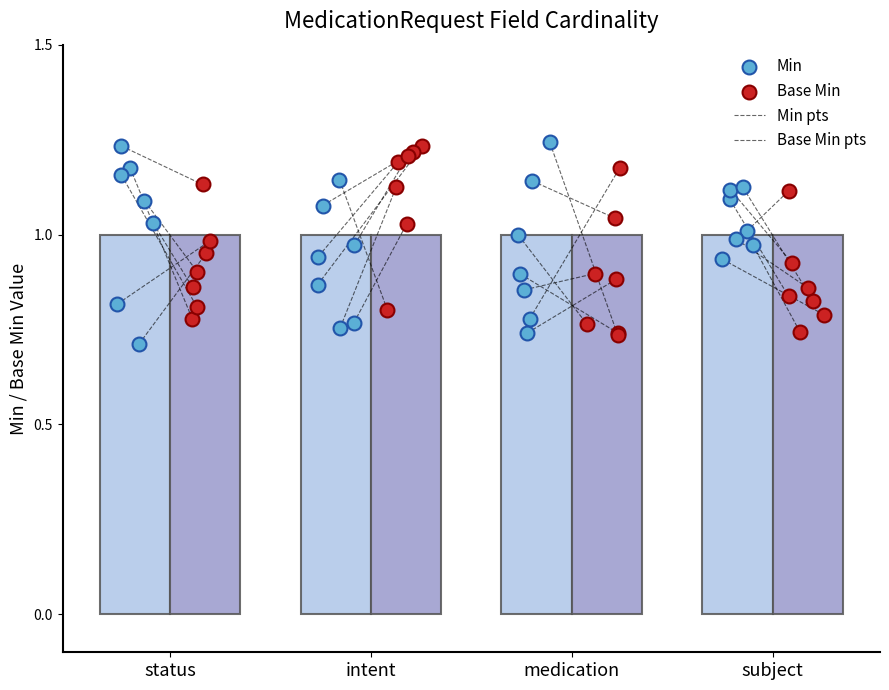

Which series contains the lowest Y value?

Min